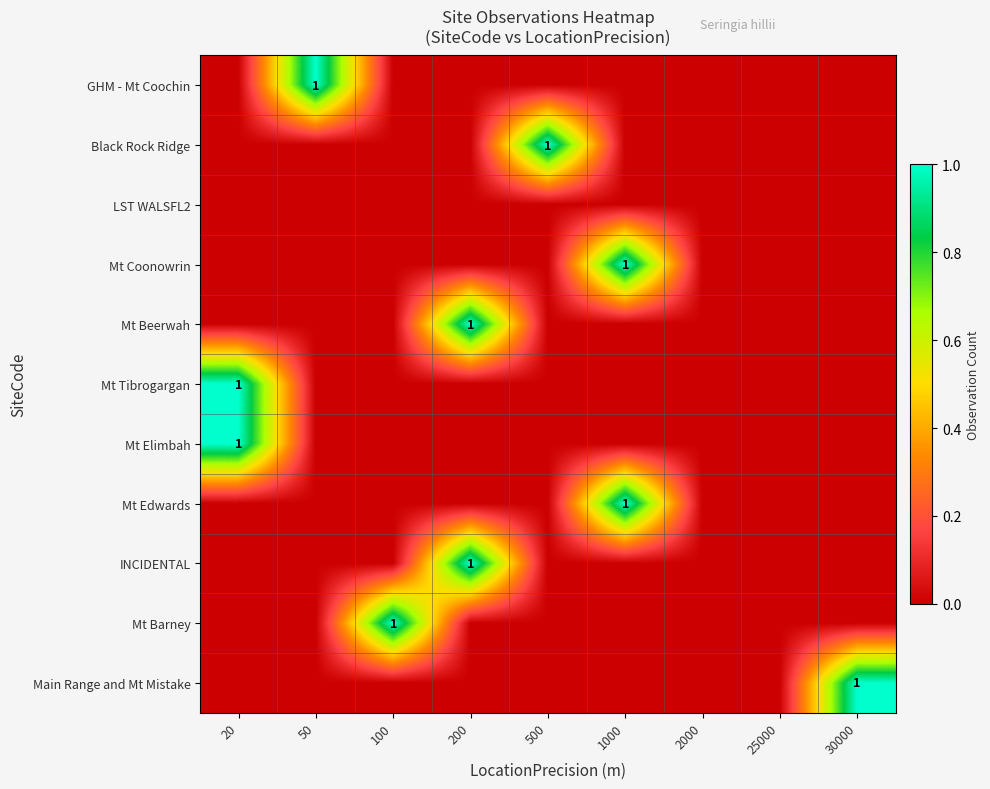

True or false: Mt Edwards has a value of 0 at 1000.

False